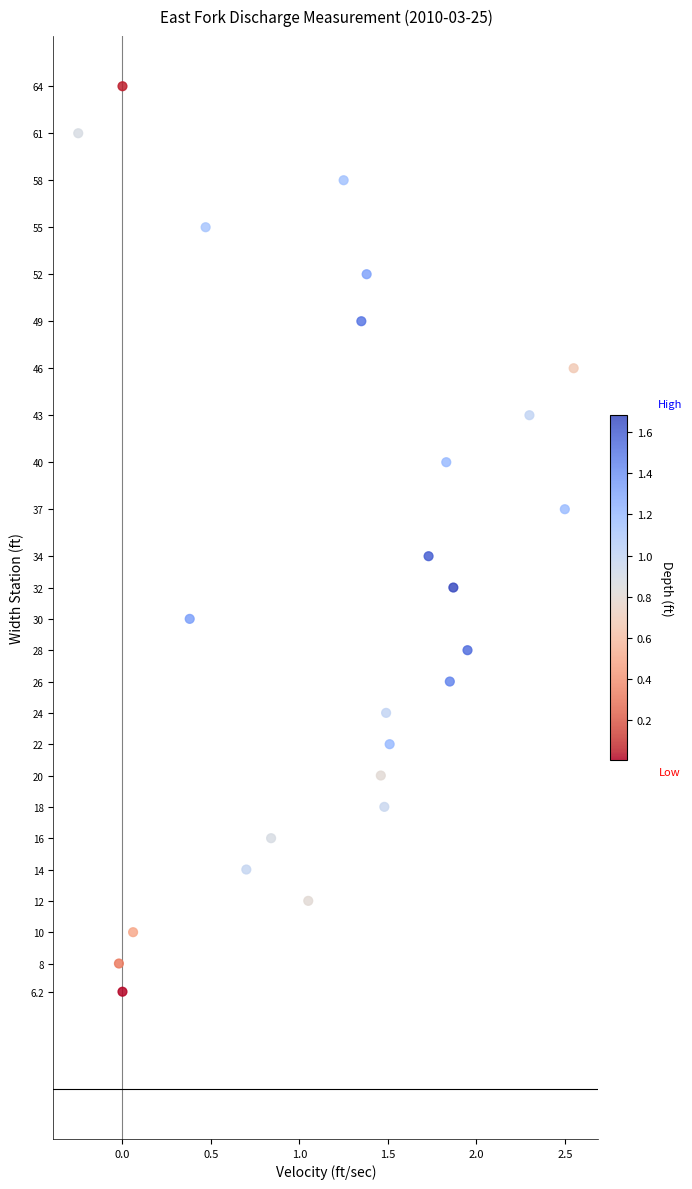

What Y value in the scatter plot is closest to 35?

34.0